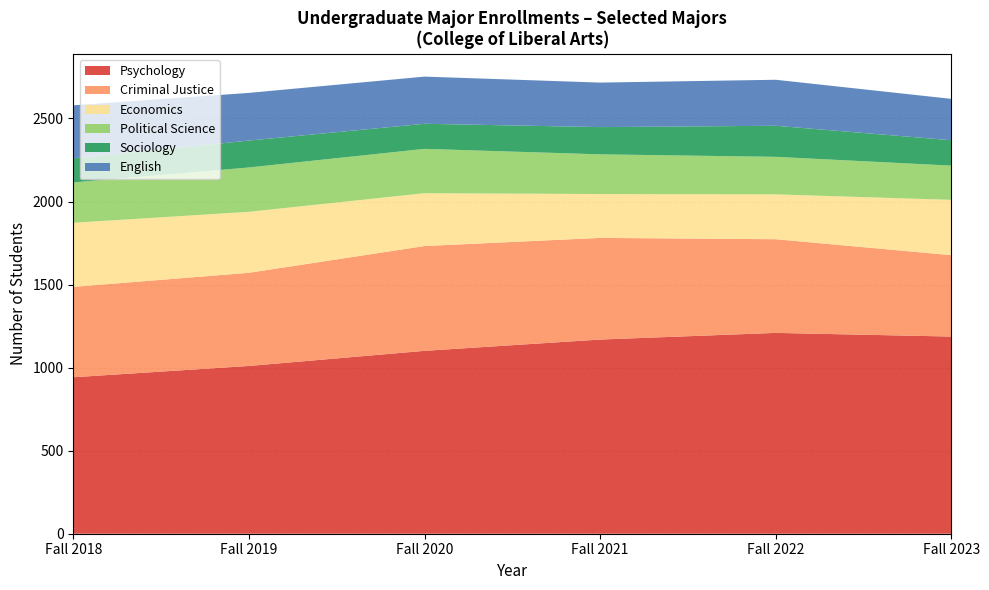

Reading left to right, list all the values displayed in this chart.

Psychology: Fall 2021=1169	Fall 2022=1209	Fall 2023=1187	Fall 2019=1010	Fall 2020=1101	Fall 2018=942
Criminal Justice: Fall 2021=612	Fall 2022=564	Fall 2023=490	Fall 2019=561	Fall 2020=631	Fall 2018=544
Economics: Fall 2021=264	Fall 2022=270	Fall 2023=333	Fall 2019=367	Fall 2020=318	Fall 2018=386
Political Science: Fall 2021=239	Fall 2022=226	Fall 2023=206	Fall 2019=267	Fall 2020=267	Fall 2018=243
Sociology: Fall 2021=164	Fall 2022=187	Fall 2023=153	Fall 2019=162	Fall 2020=151	Fall 2018=145
English: Fall 2021=268	Fall 2022=277	Fall 2023=249	Fall 2019=287	Fall 2020=284	Fall 2018=319